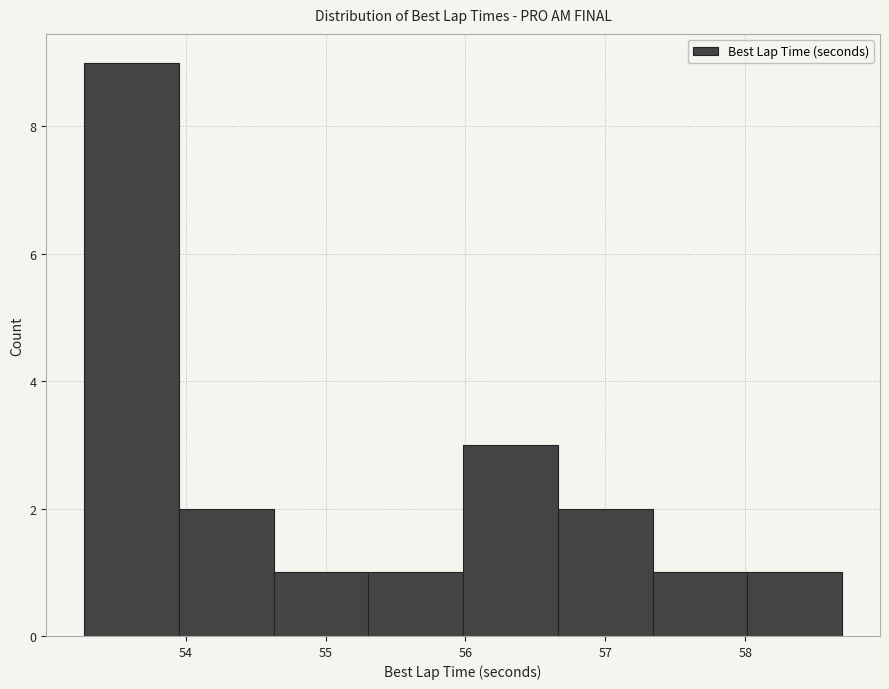

Which range on the x-axis has the tallest bar?

53.3 to 54.0